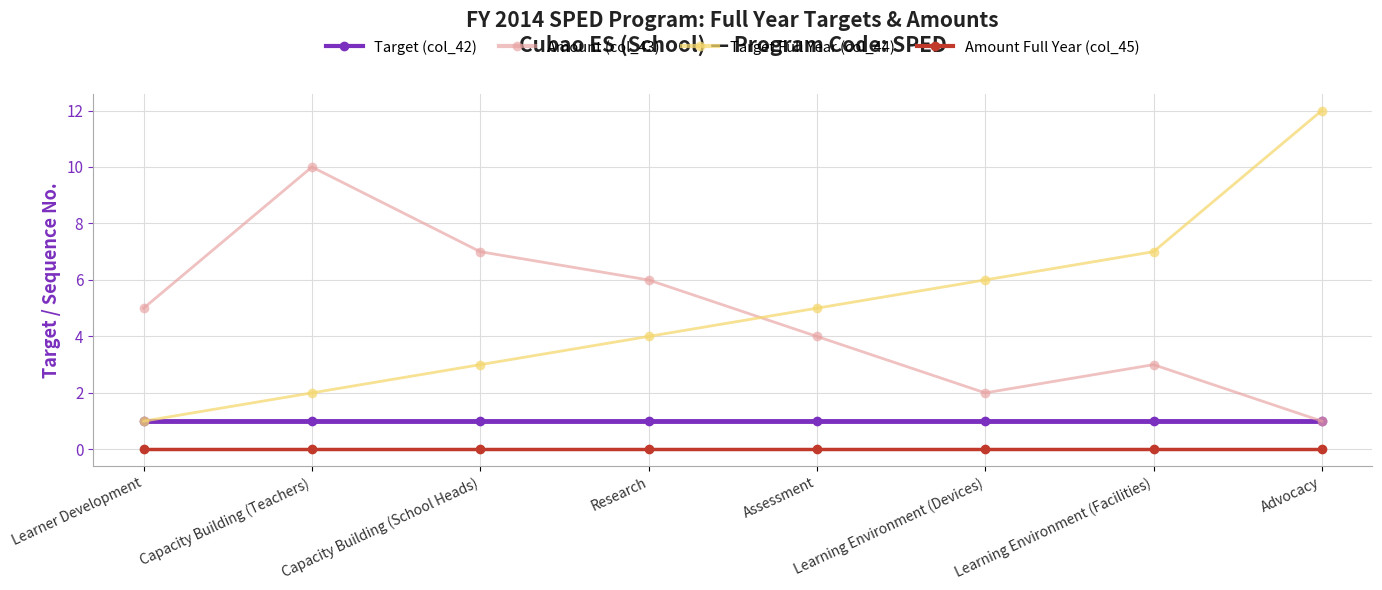

At which label is Target Full Year (col_44) closest to 6?

Learning Environment (Devices)